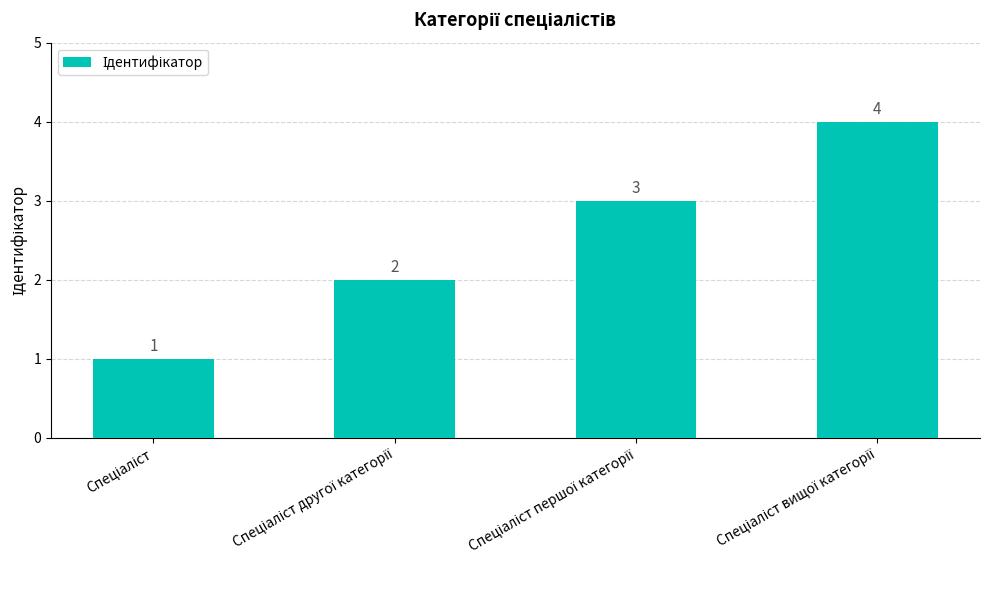

What is the difference between the maximum and minimum values?

3